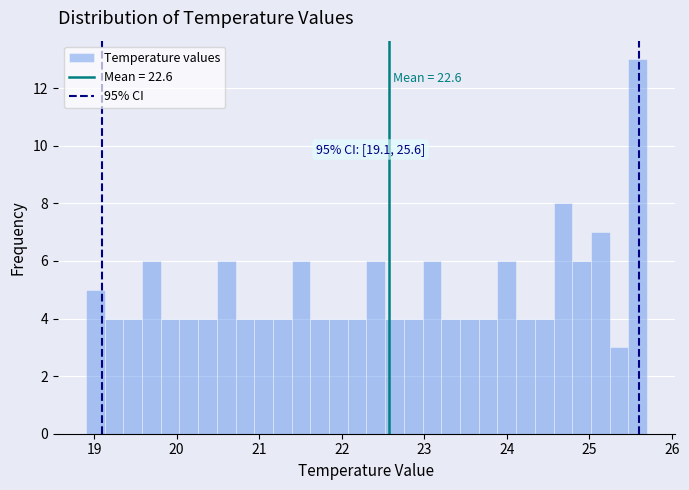

Read against the x-axis, roughly where is the centre of the tallest bar?

25.6